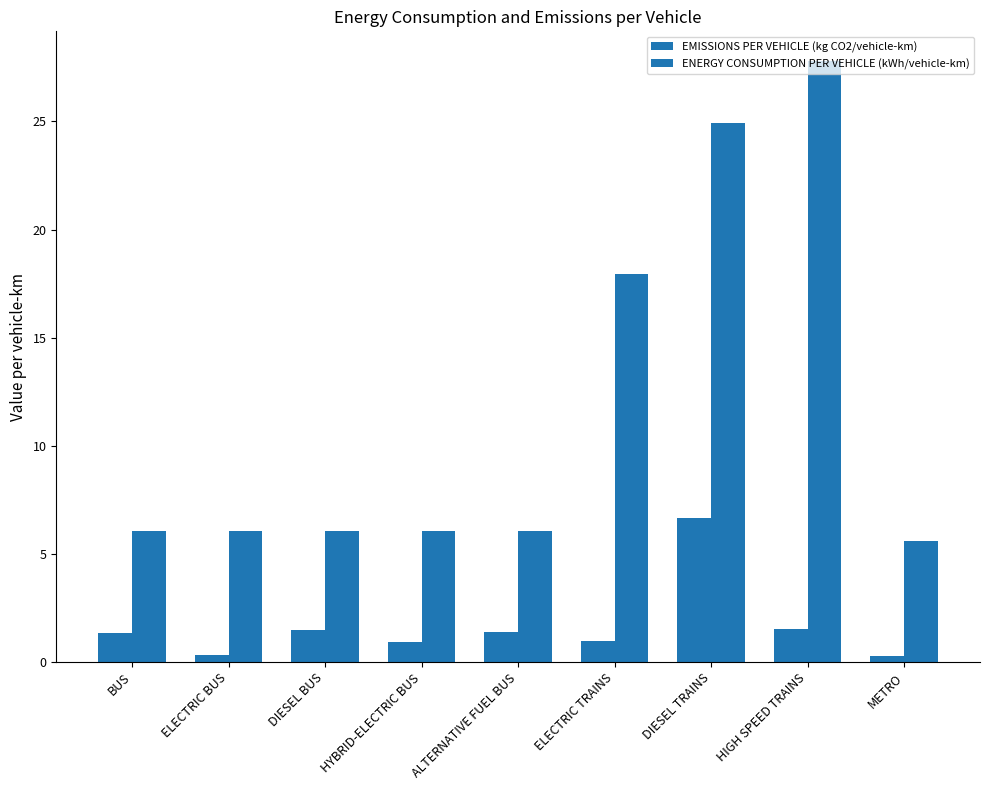

How many series are shown in this chart?

2